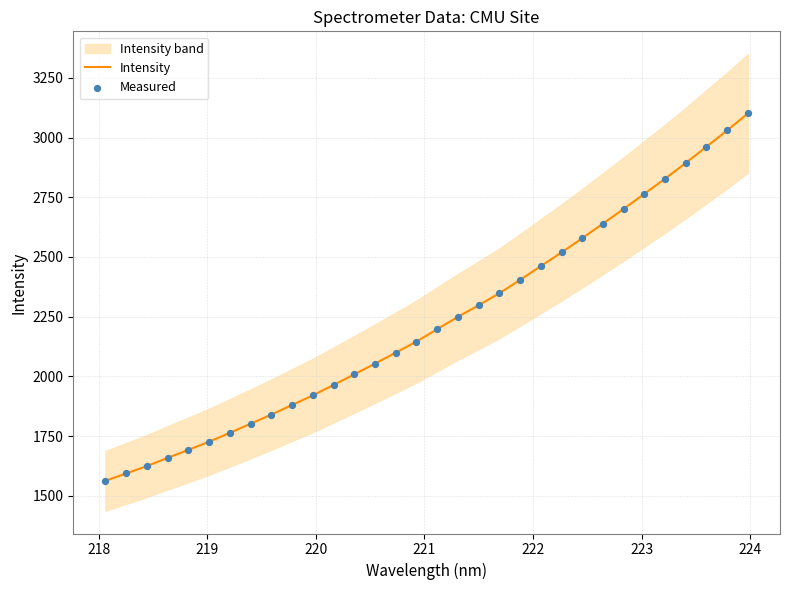

What is the highest value of the Intensity series?

3101.6